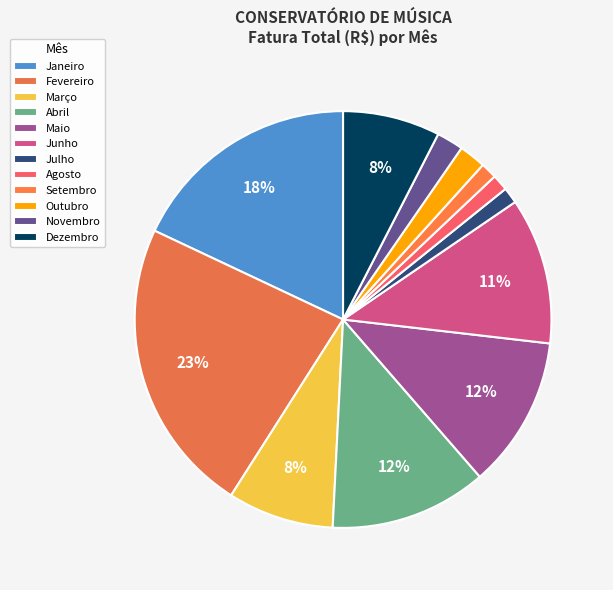

What percentage is the Setembro slice, to the nearest percent?

1%